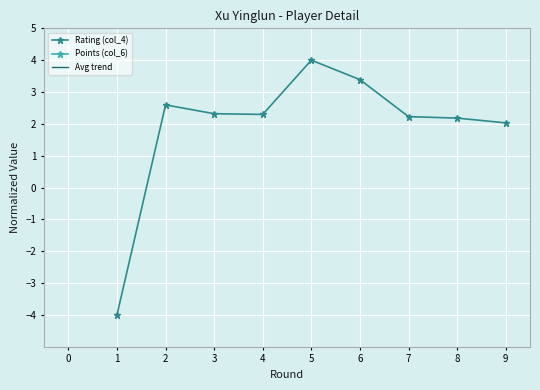

The value of Rating (col_4) at 1 is 1.1. True or false?

False